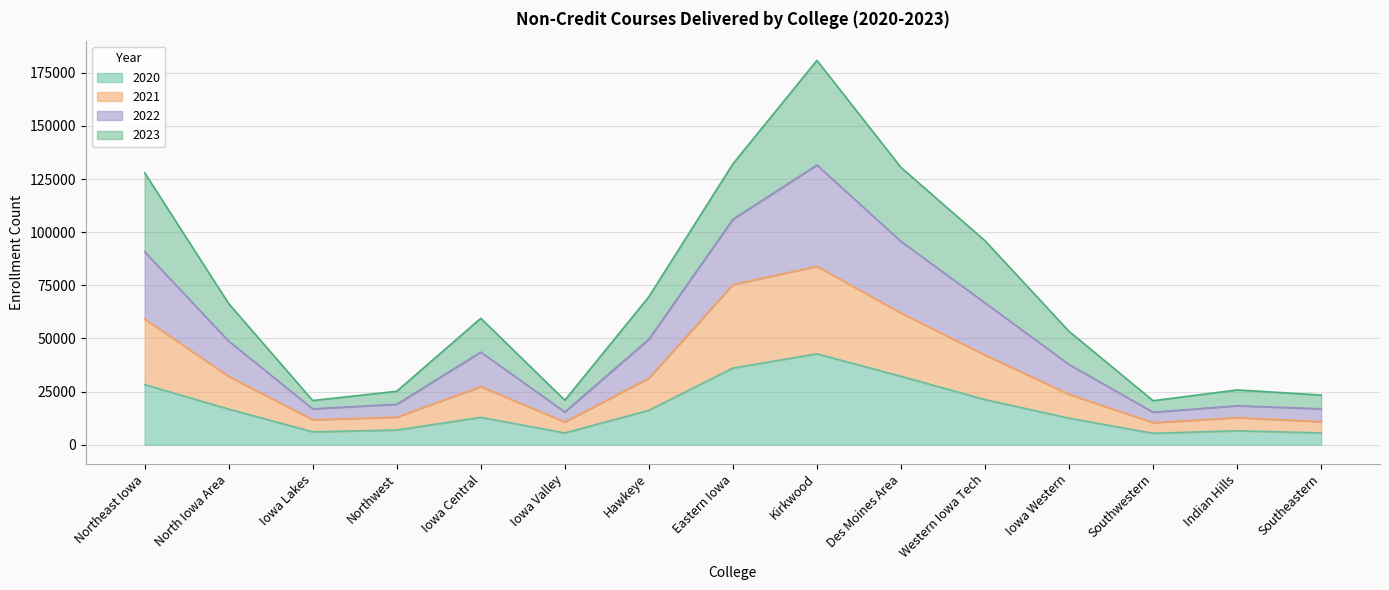

What is the minimum value shown in the chart?

5380